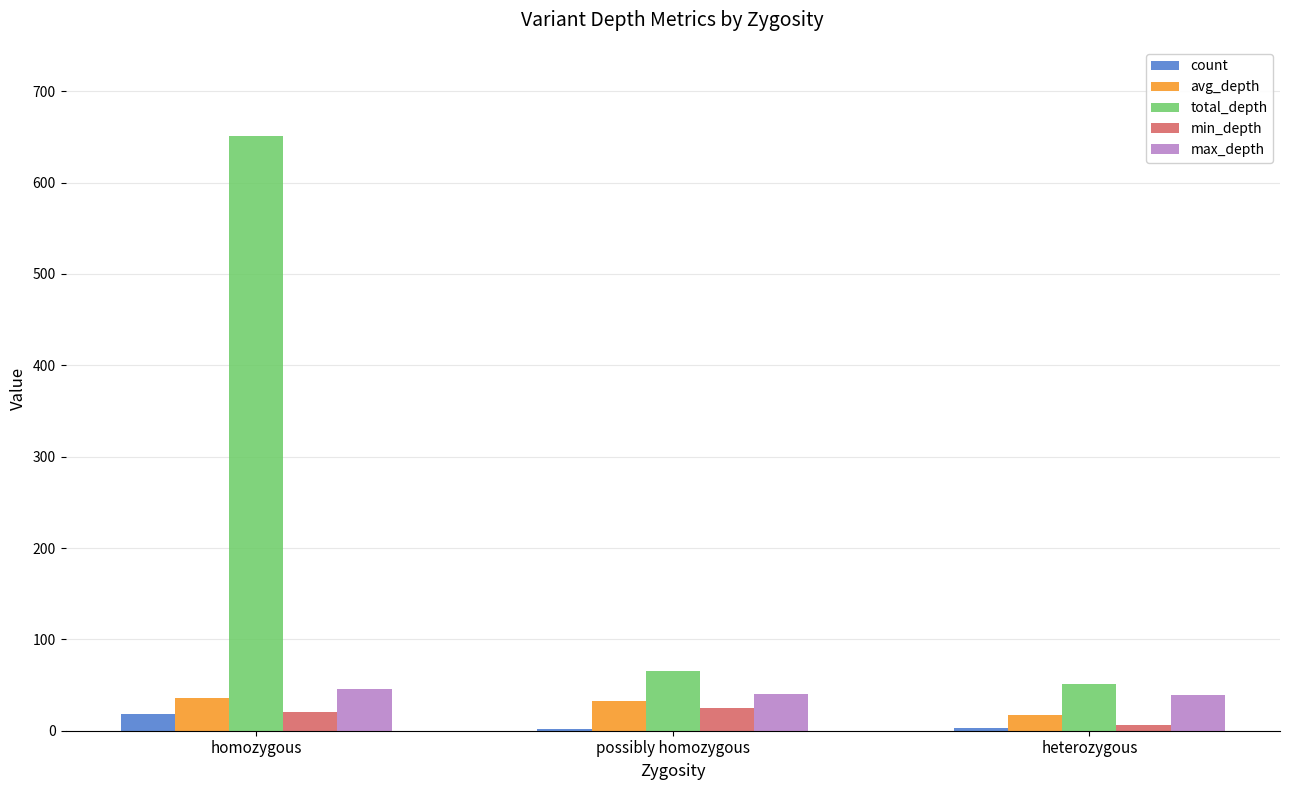

Where is min_depth nearest to the value 15?

homozygous